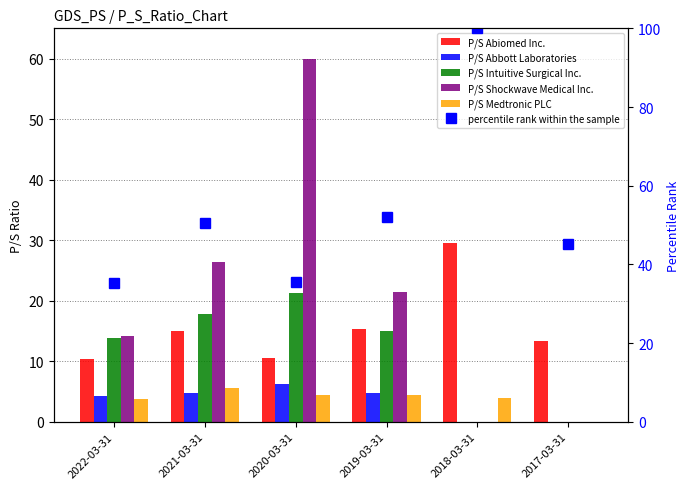

Reading right to left, what are all the values shown in this chart?

P/S Abiomed Inc.: 2017-03-31=13.4	2018-03-31=29.6	2019-03-31=15.4	2020-03-31=10.5	2021-03-31=15.0	2022-03-31=10.4
P/S Abbott Laboratories: 2017-03-31=0.0	2018-03-31=0.0	2019-03-31=4.8	2020-03-31=6.3	2021-03-31=4.8	2022-03-31=4.2
P/S Intuitive Surgical Inc.: 2017-03-31=0.0	2018-03-31=0.0	2019-03-31=15.0	2020-03-31=21.3	2021-03-31=17.9	2022-03-31=13.8
P/S Shockwave Medical Inc.: 2017-03-31=0.0	2018-03-31=0.0	2019-03-31=21.5	2020-03-31=60.0	2021-03-31=26.4	2022-03-31=14.1
P/S Medtronic PLC: 2017-03-31=0.0	2018-03-31=3.9	2019-03-31=4.4	2020-03-31=4.4	2021-03-31=5.6	2022-03-31=3.7
percentile rank within the sample: 2017-03-31=45.2	2018-03-31=100.0	2019-03-31=52.1	2020-03-31=35.5	2021-03-31=50.6	2022-03-31=35.2